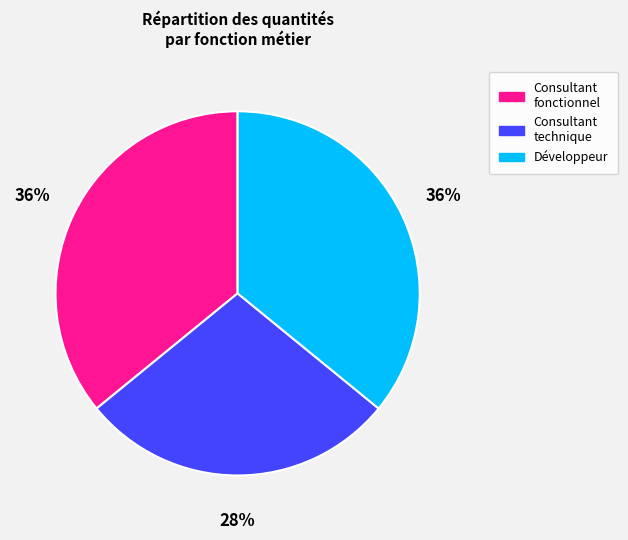

True or false: Consultant technique accounts for 28% of the total.

True